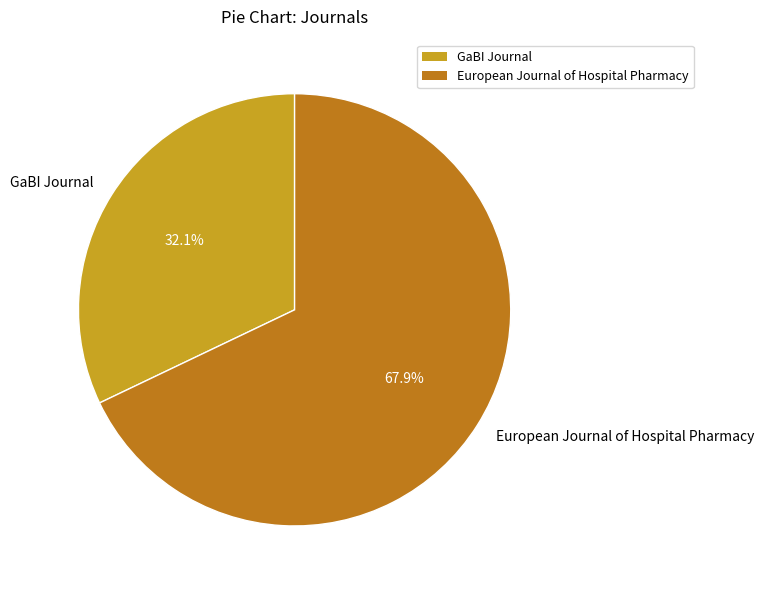

Which slice is the smallest?

GaBI Journal